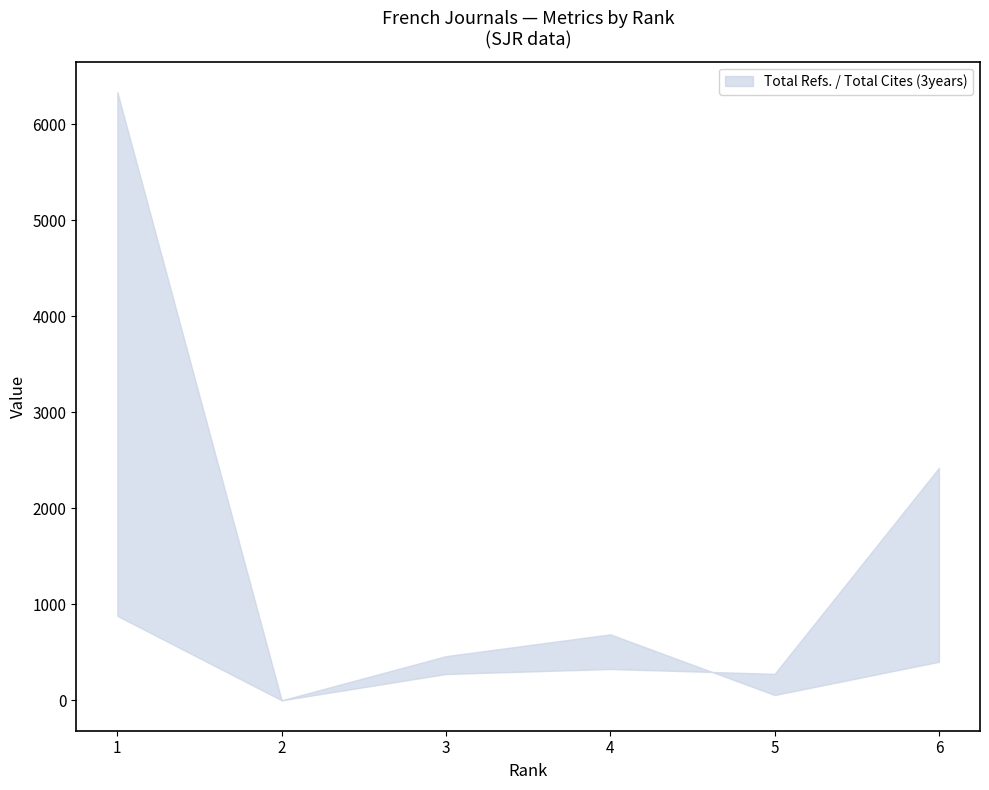

Is it true that Total Docs. (3years) equals 114 at 5?

False